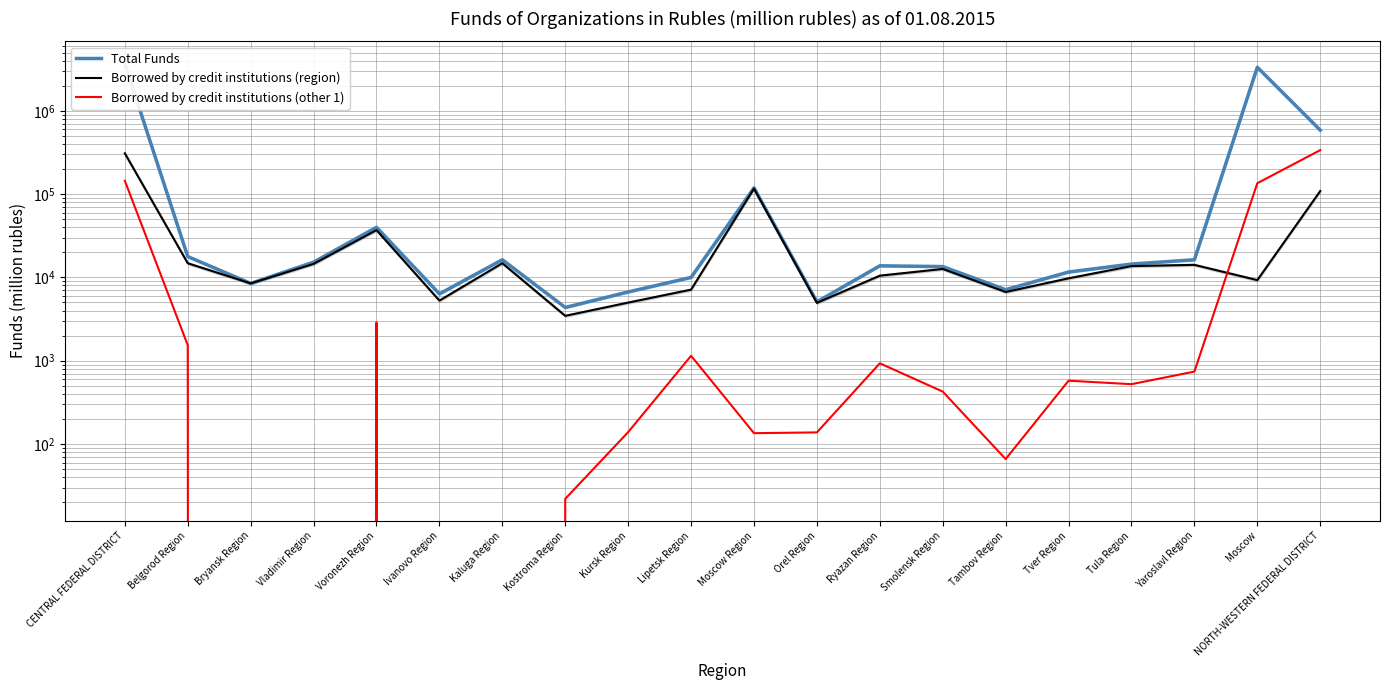

Does the chart have visible grid lines?

Yes